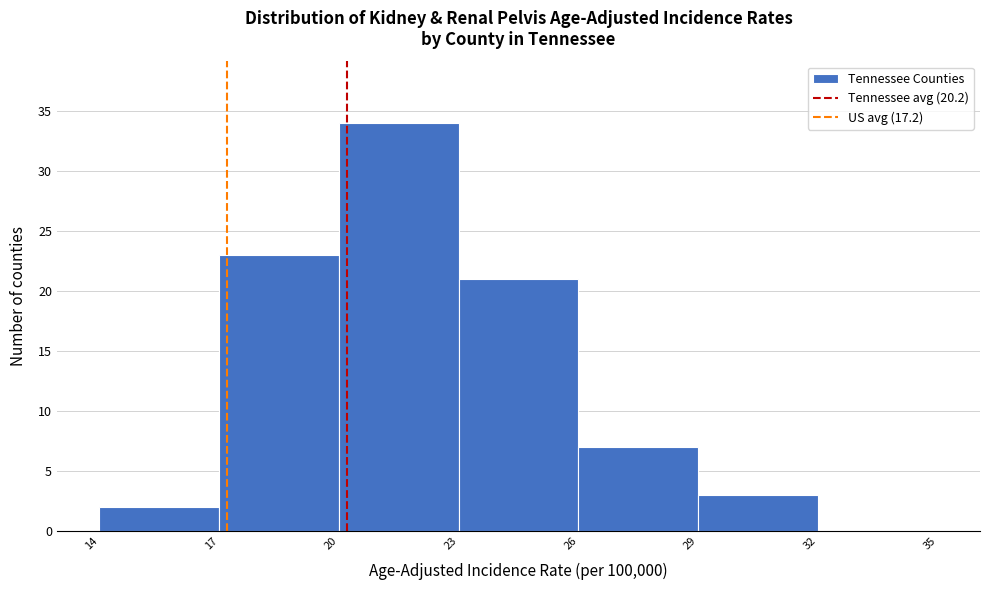

What is the height of the bar covering 14 to 17 on the x-axis? The values are not printed on the chart, so give them approximately, as read against the axis.

2